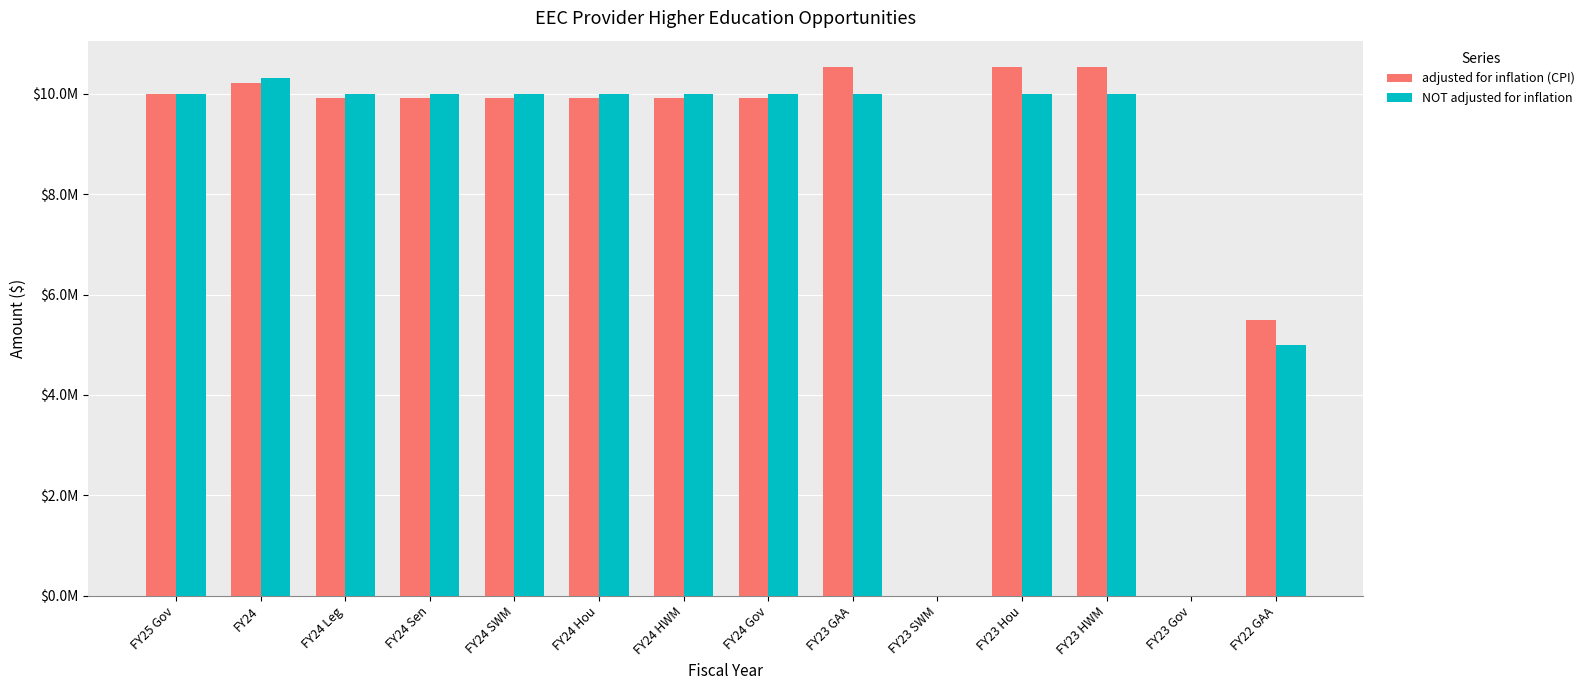

What are all the series names shown in the legend?

adjusted for inflation (CPI), NOT adjusted for inflation